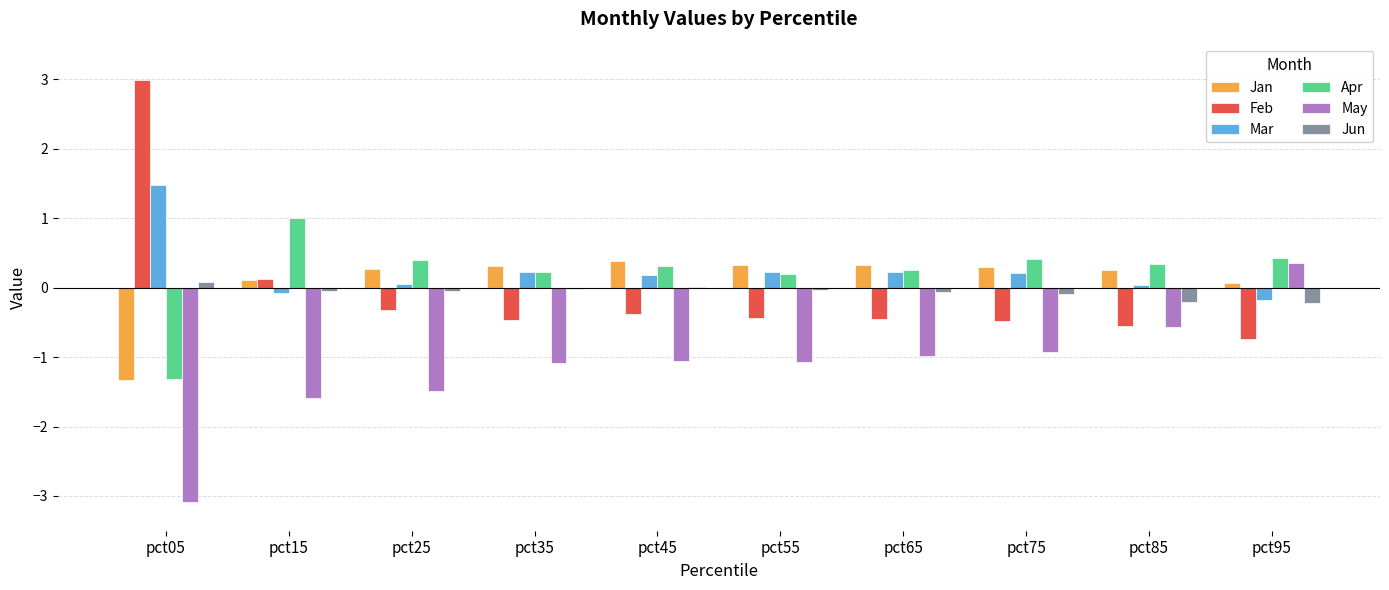

Is it true that Mar equals 0.0 at pct85?

True